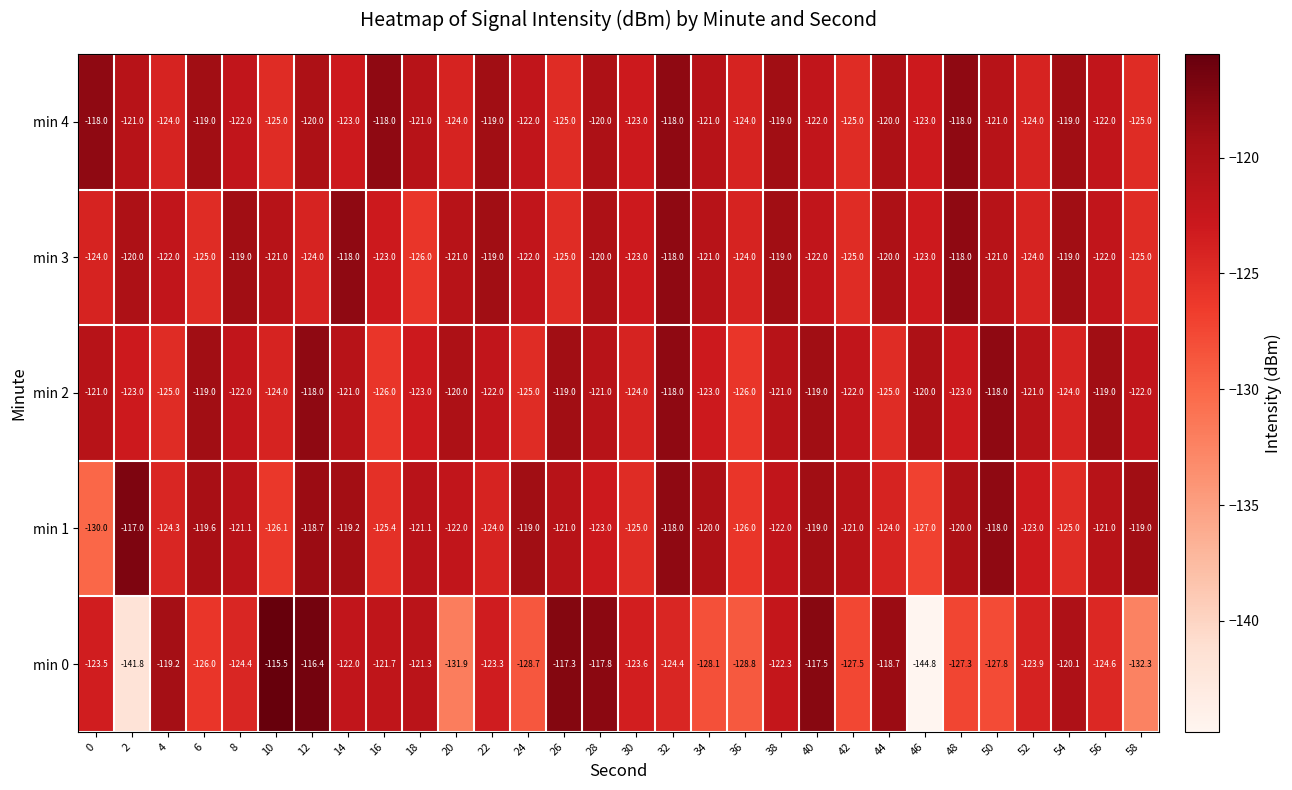

Which series has the largest total across all categories?

min 4